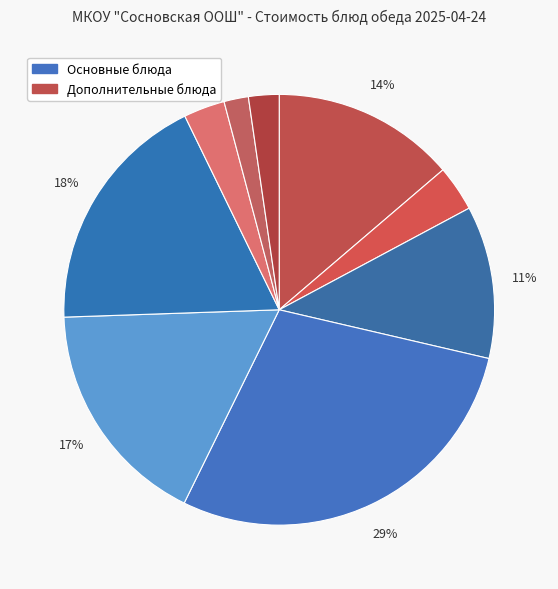

How many segments does this pie chart have?

9